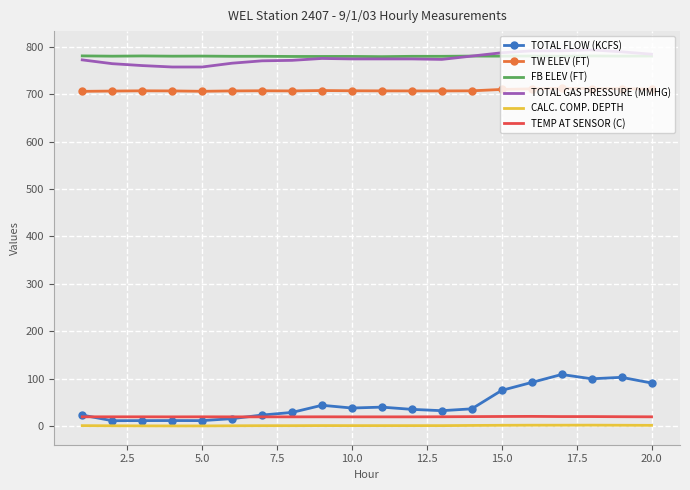

What is the maximum value shown in the chart?

793.0